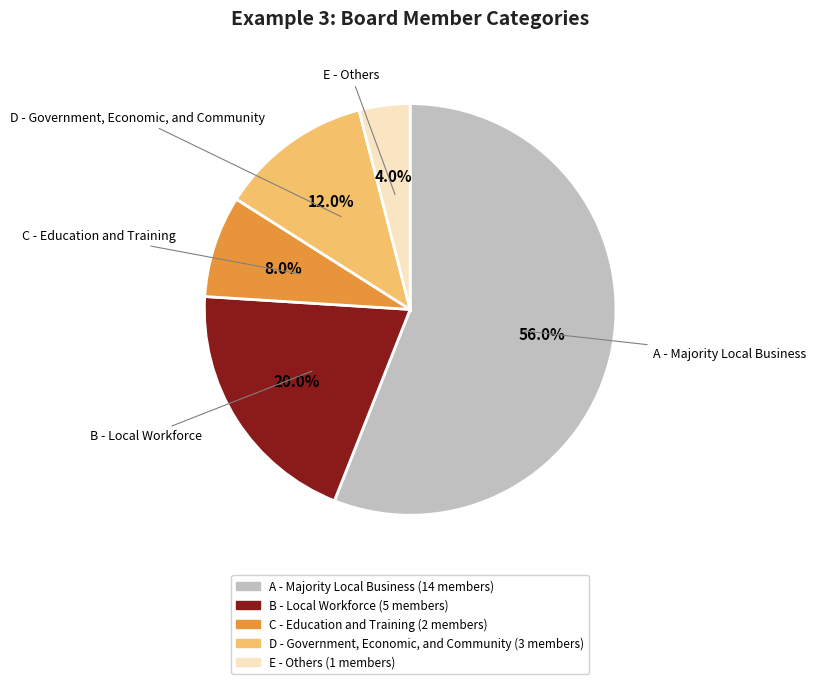

To the nearest percent, what is the combined percentage of E - Others and B - Local Workforce?

24%